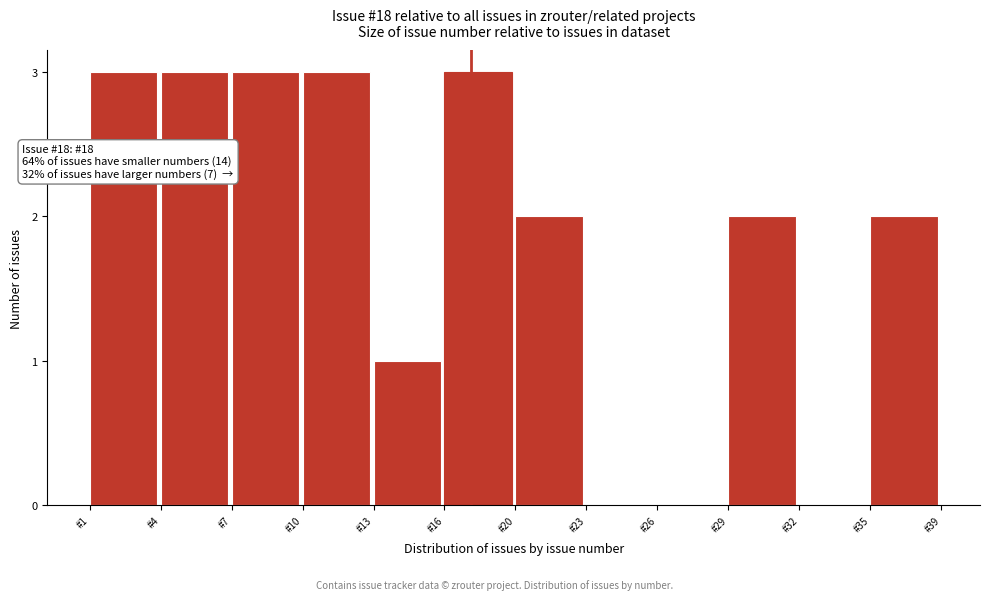

Reading left to right, what are all the values shown in this chart?

#1=3	#4=3	#7=3	#10=3	#13=1	#16=3	#20=2	#23=0	#26=0	#29=2	#32=0	#35=2